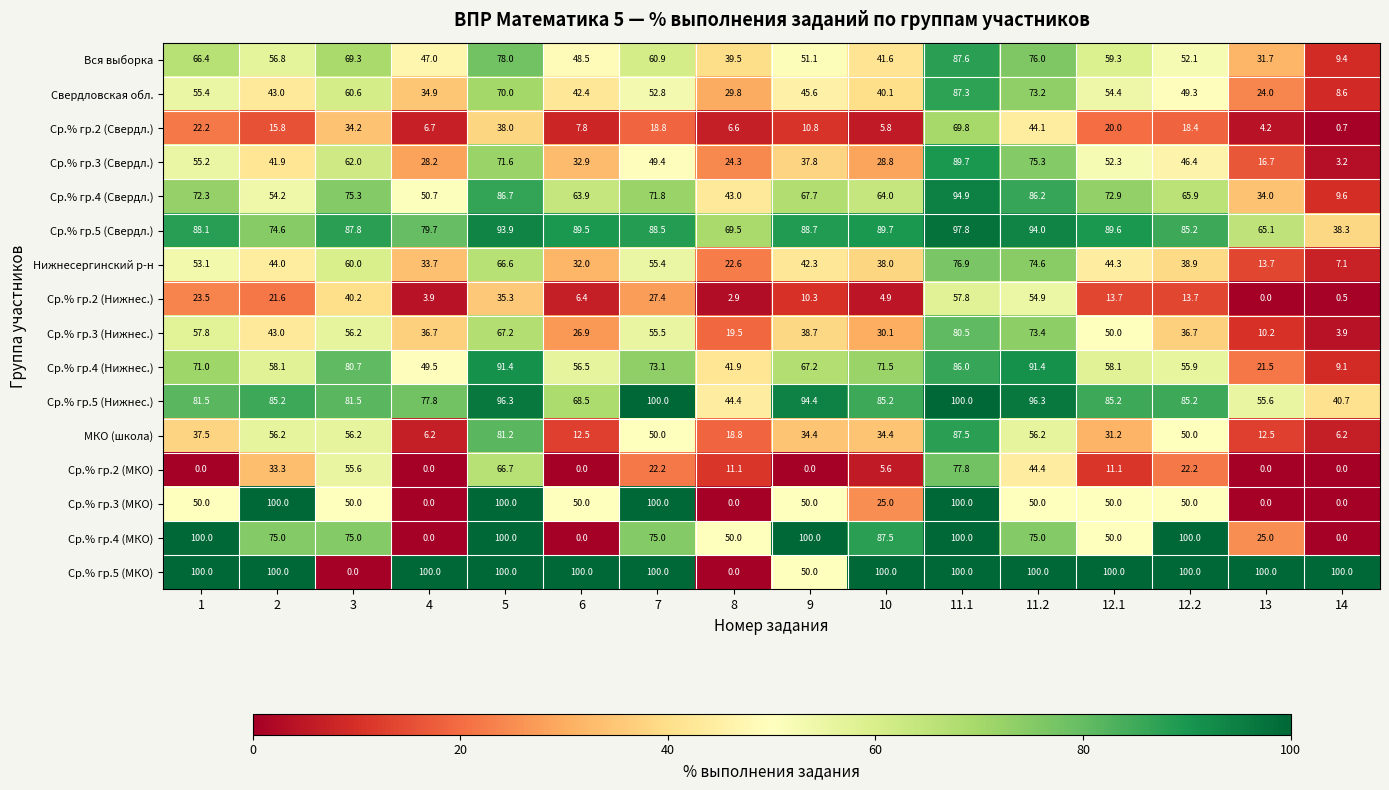

How many data points does each series have?

16